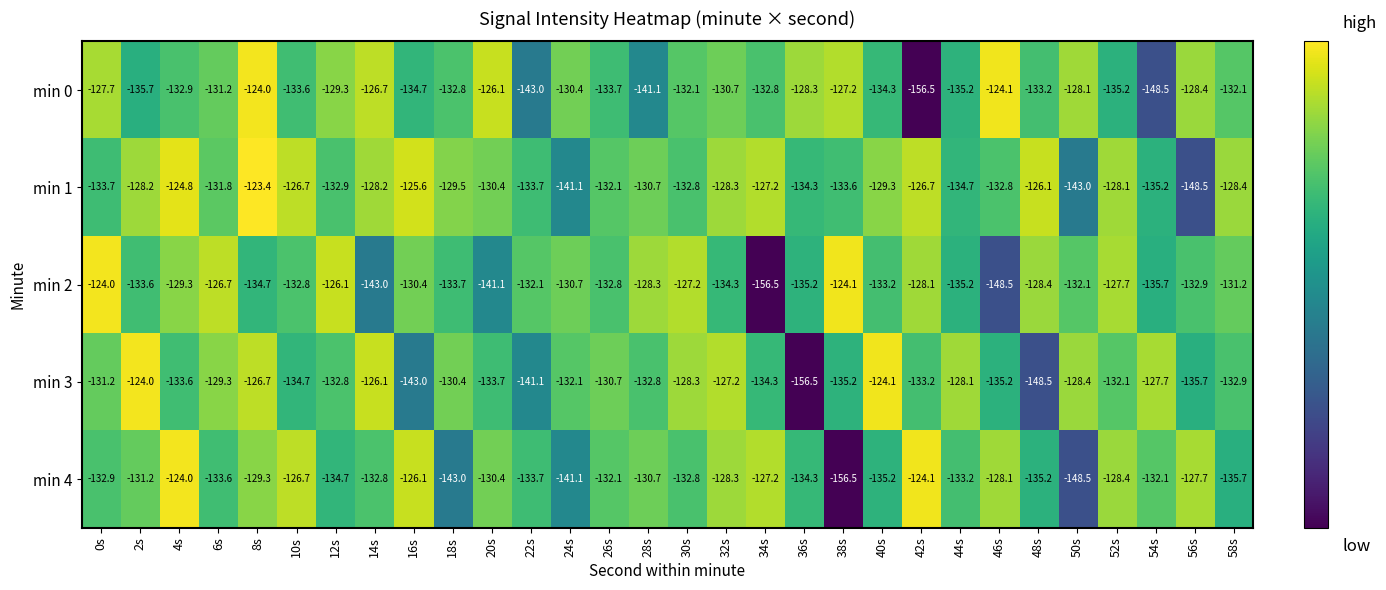

Read the min 2 value at 36s.

-135.2